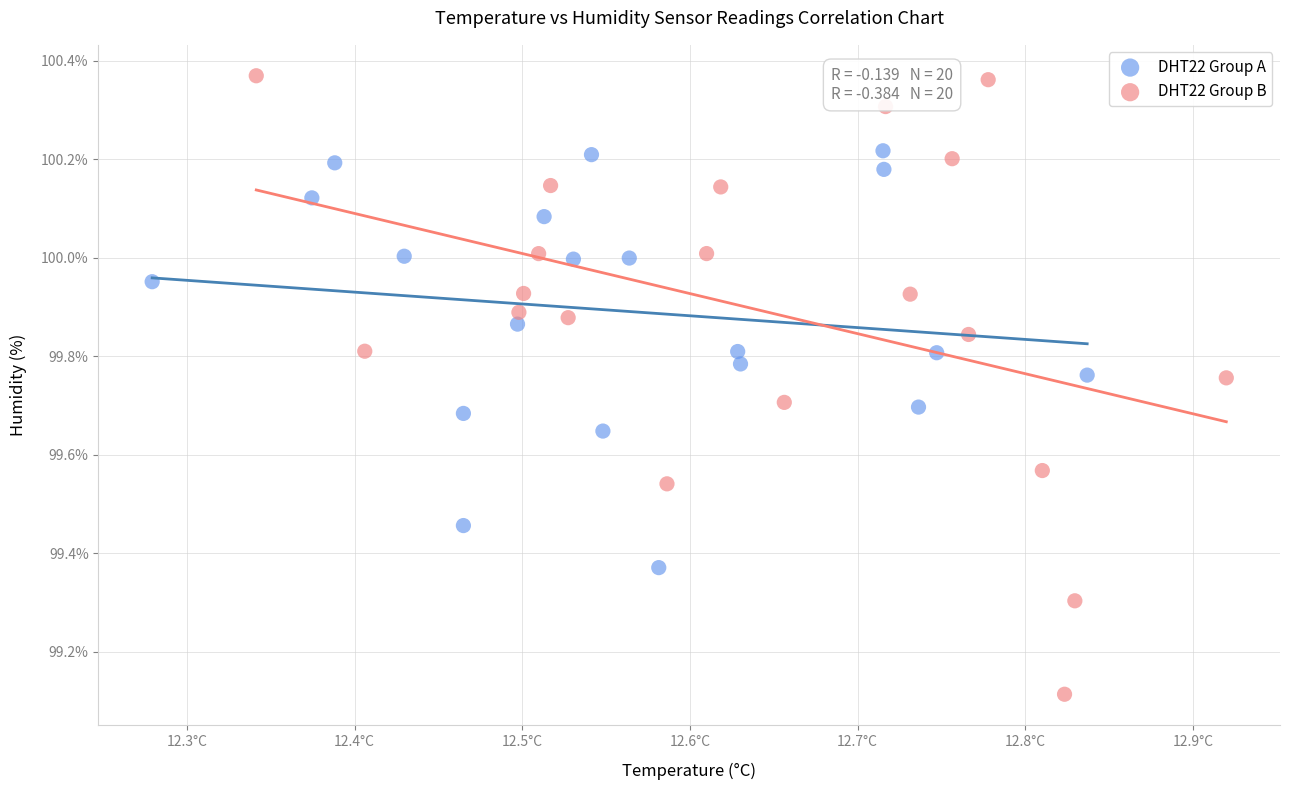

Which series has the widest spread of Y values?

DHT22 Group B